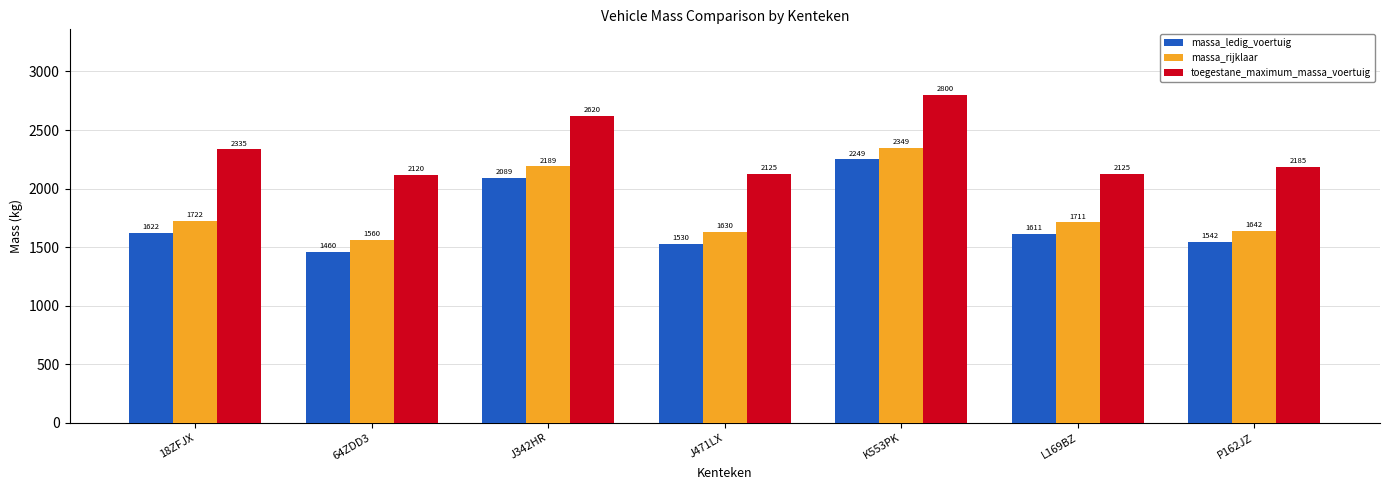

Which series changed the most between 18ZFJX and J471LX?

toegestane_maximum_massa_voertuig